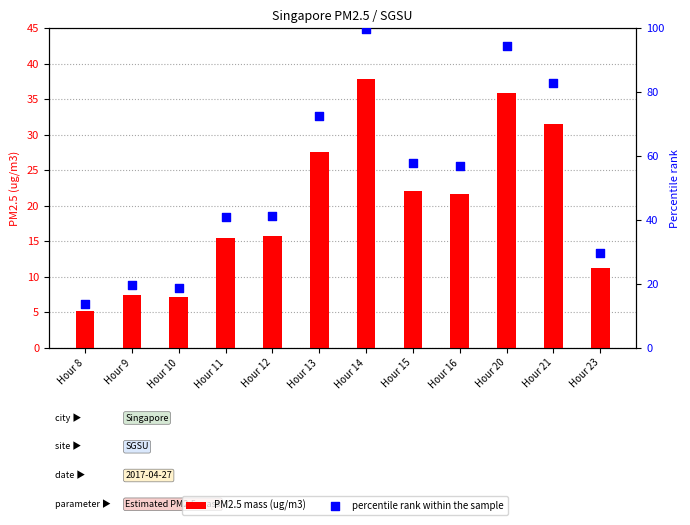

Which series contains the highest Y value?

percentile rank within the sample